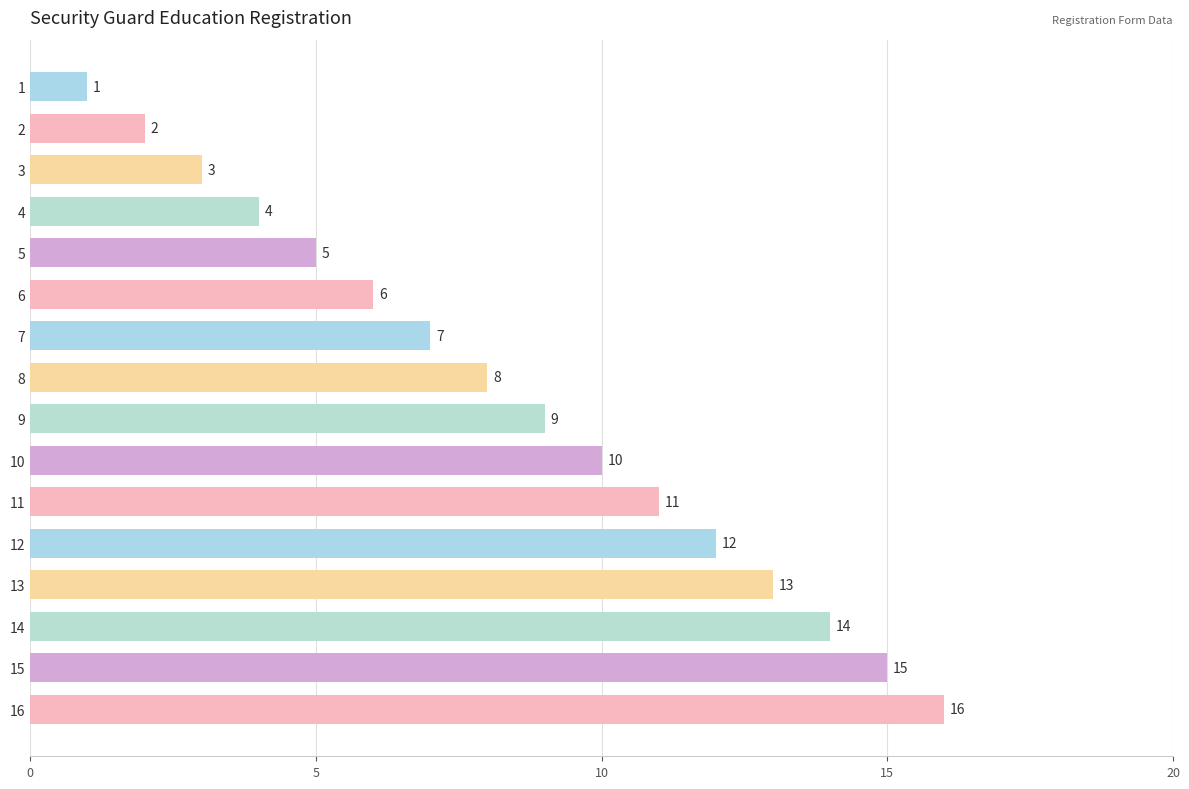

Is it true that the value at 15 is 4?

False